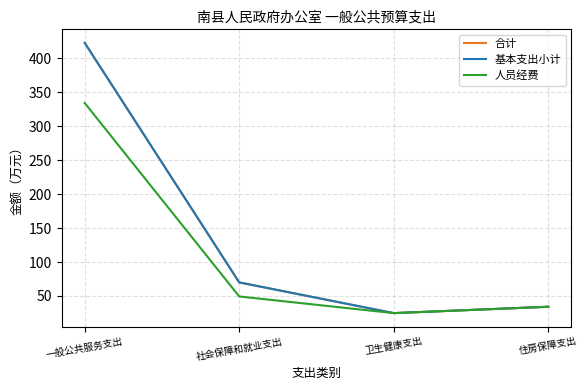

Is this an area chart (filled region under the line)?

No